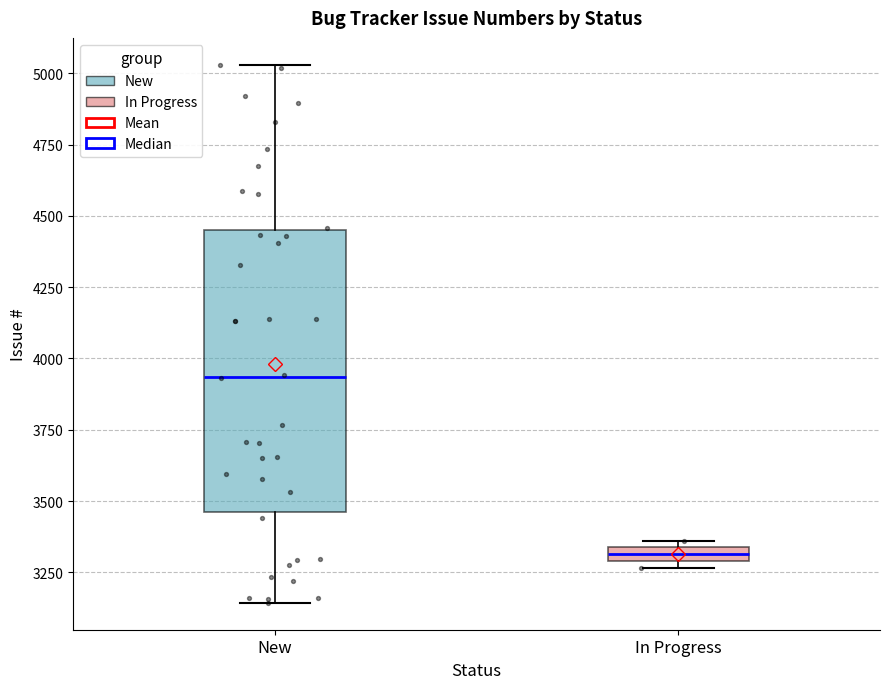

Which box is the tallest, from its lower edge to its upper edge?

New